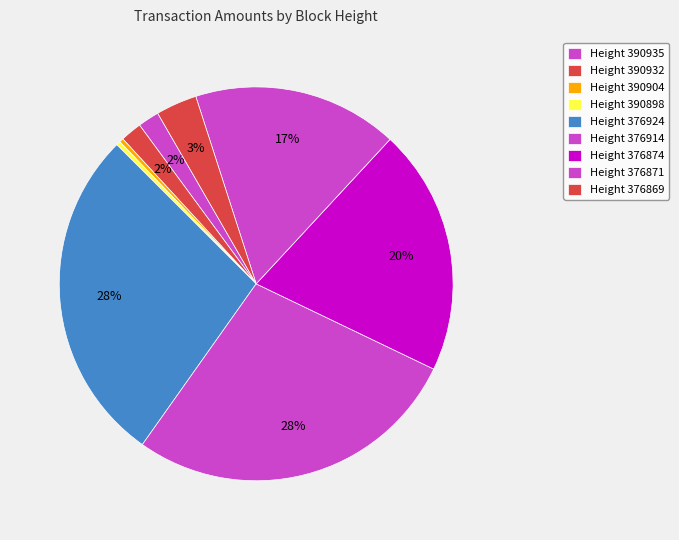

What is the largest slice in the pie chart?

376914